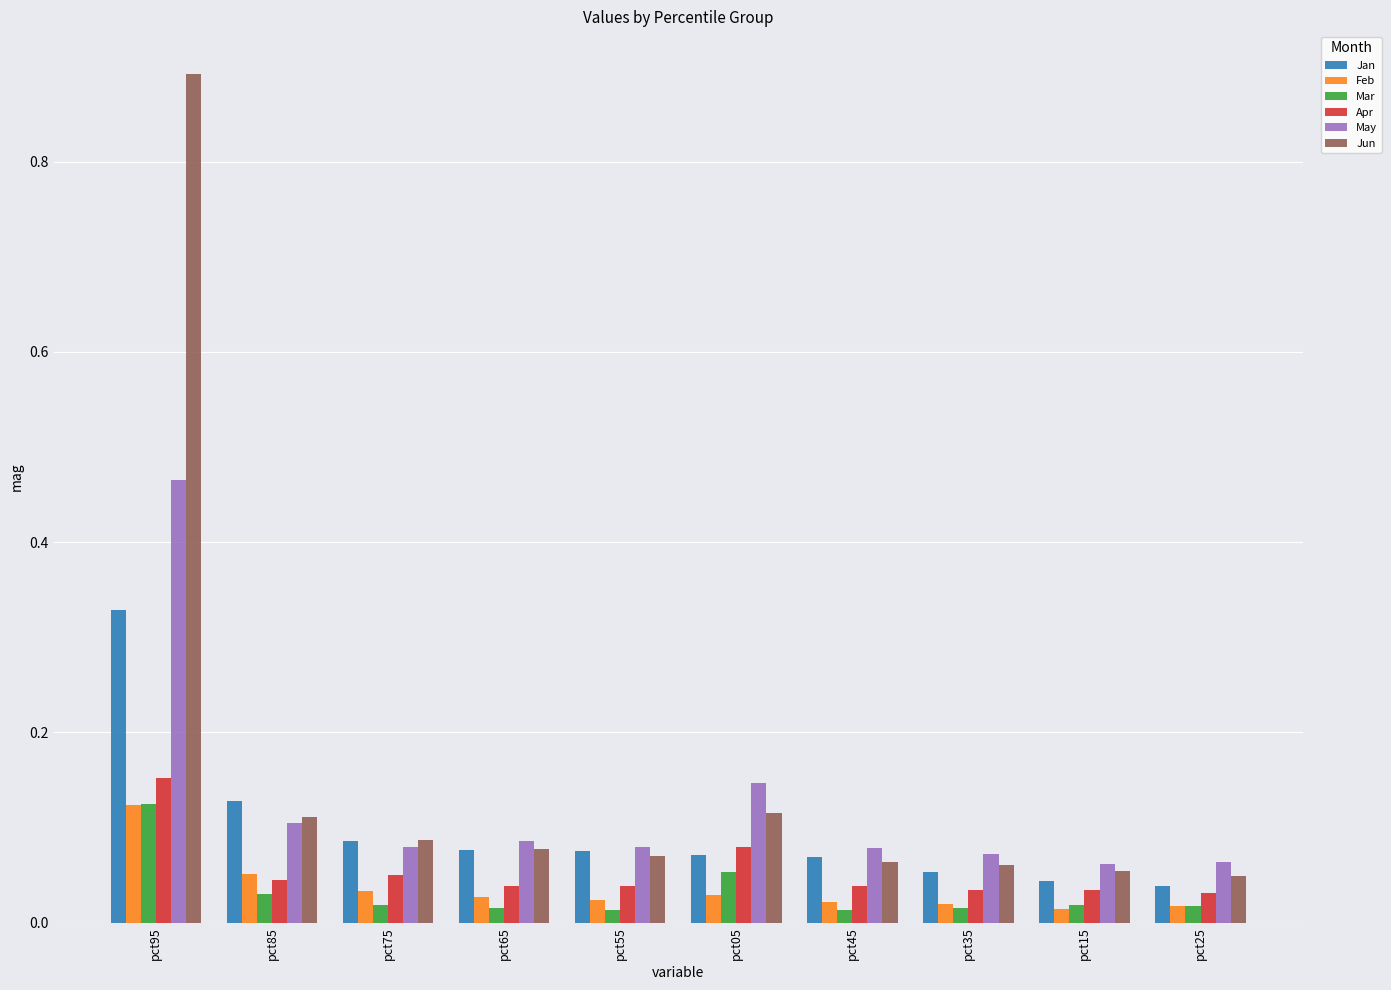

What is the difference between the maximum and minimum values in the May series?

0.4